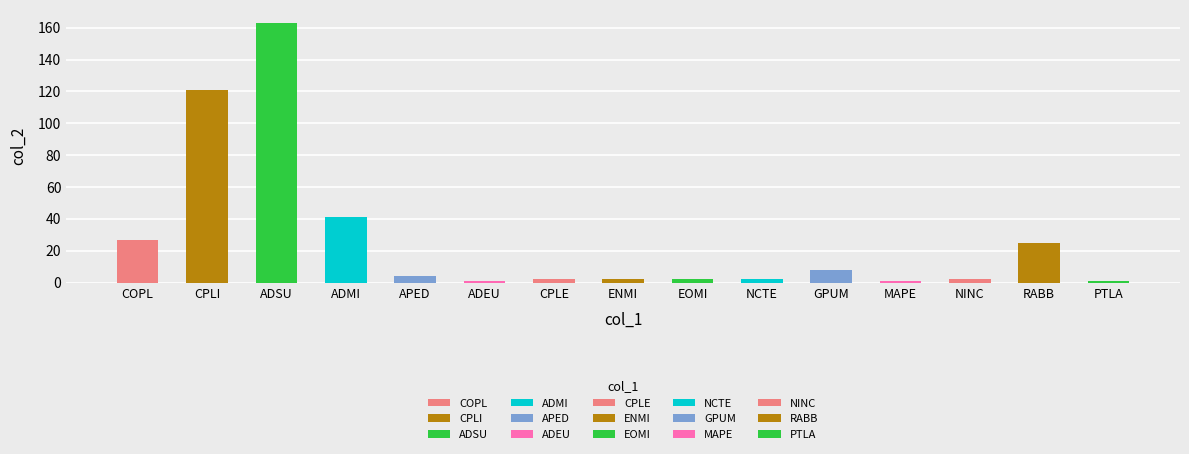

What is the difference between the maximum and second lowest values?

162